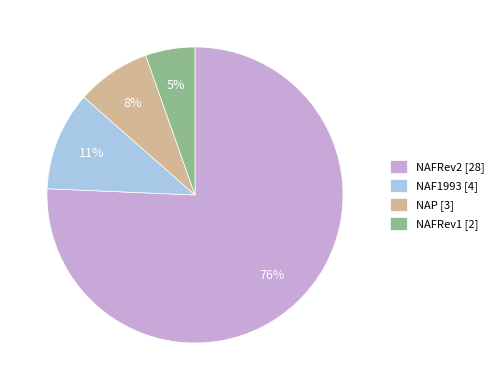

Is the sum of NAFRev1 [2] and NAF1993 [4] greater than half?

No